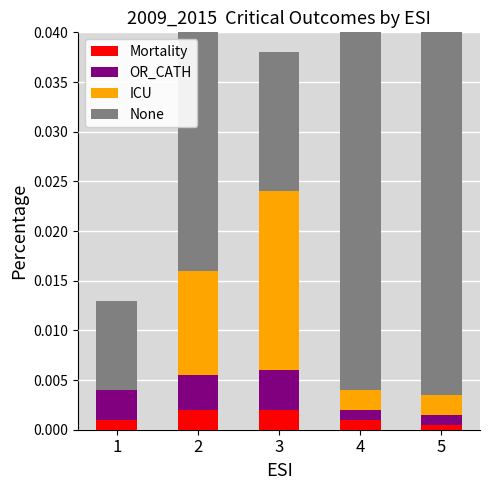

Is it true that Mortality equals 0.0 at 1?

True